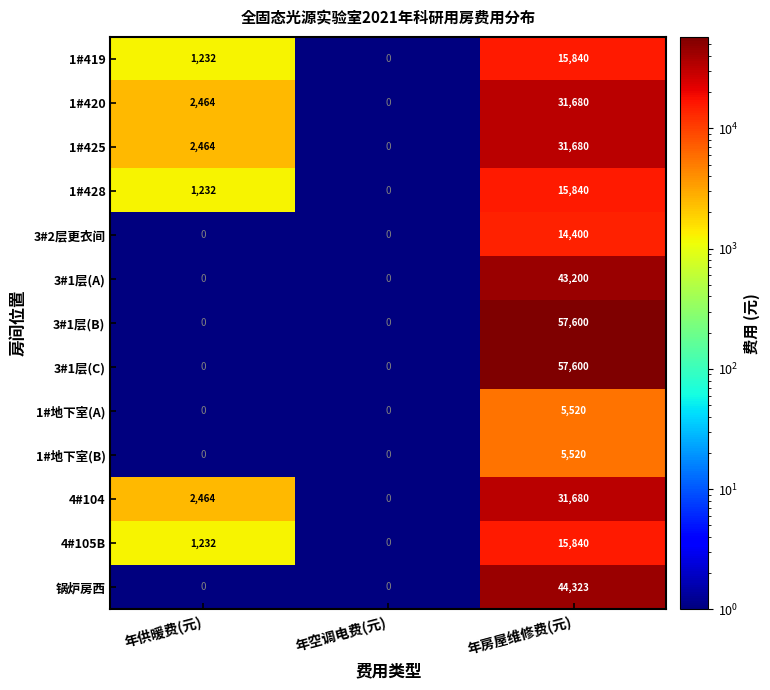

How many data points does each series have?

3